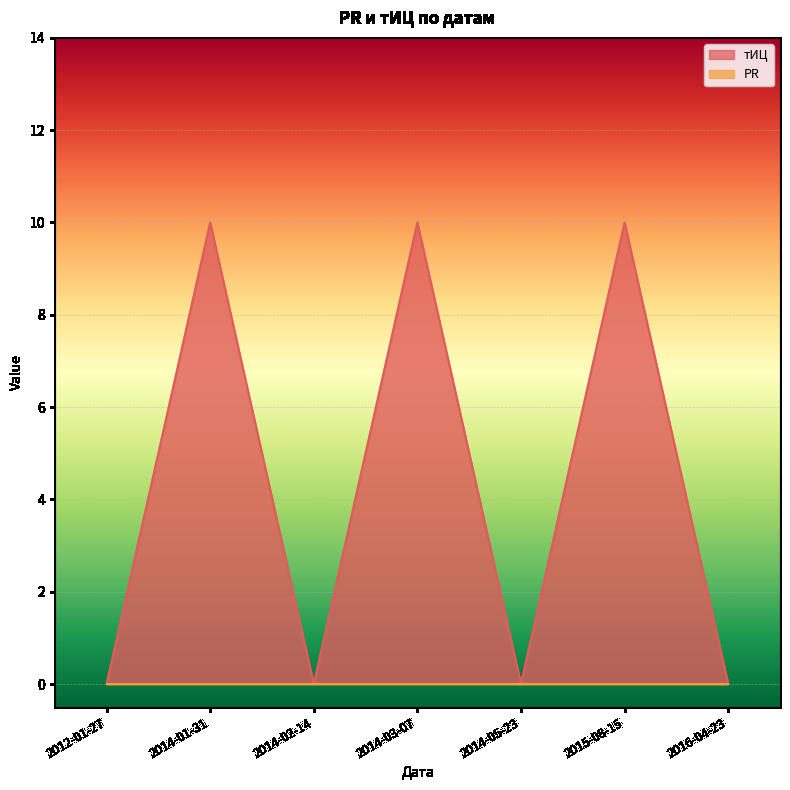

Reading left to right, extract all data points from this chart.

0	10	0	10	0	10	0